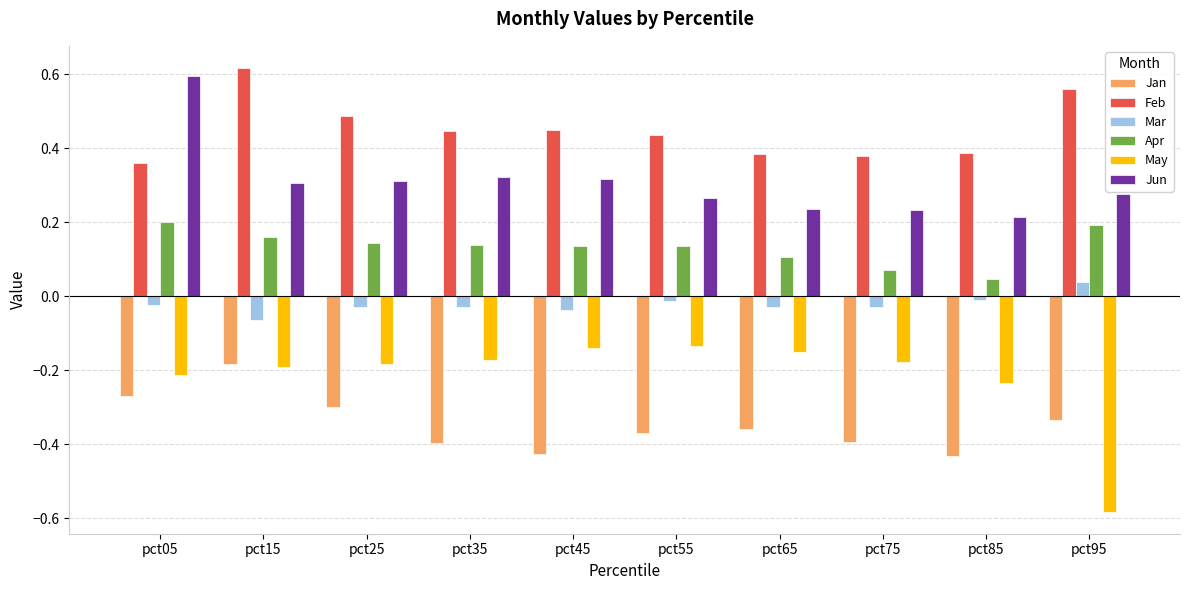

Is it true that Jan equals -0.3 at pct25?

True